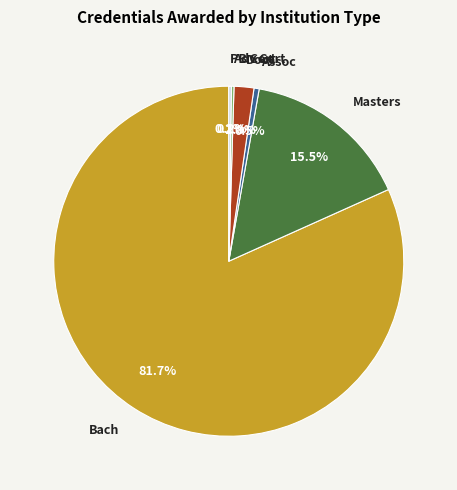

Does any single category account for the majority?

Yes